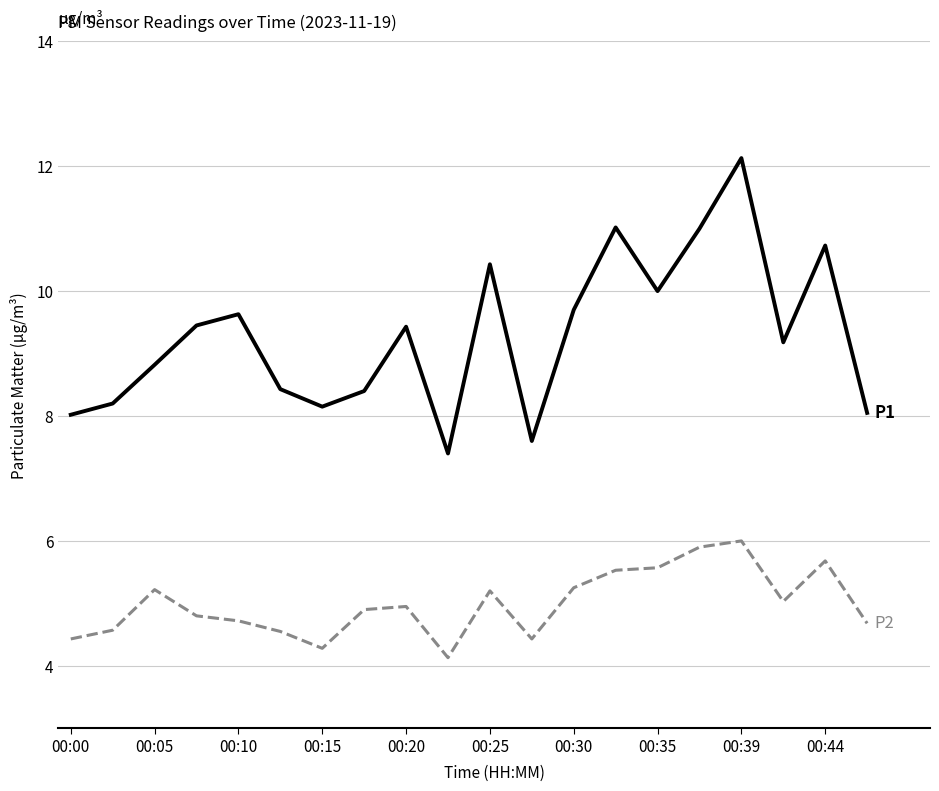

What is the smallest value displayed?

4.1